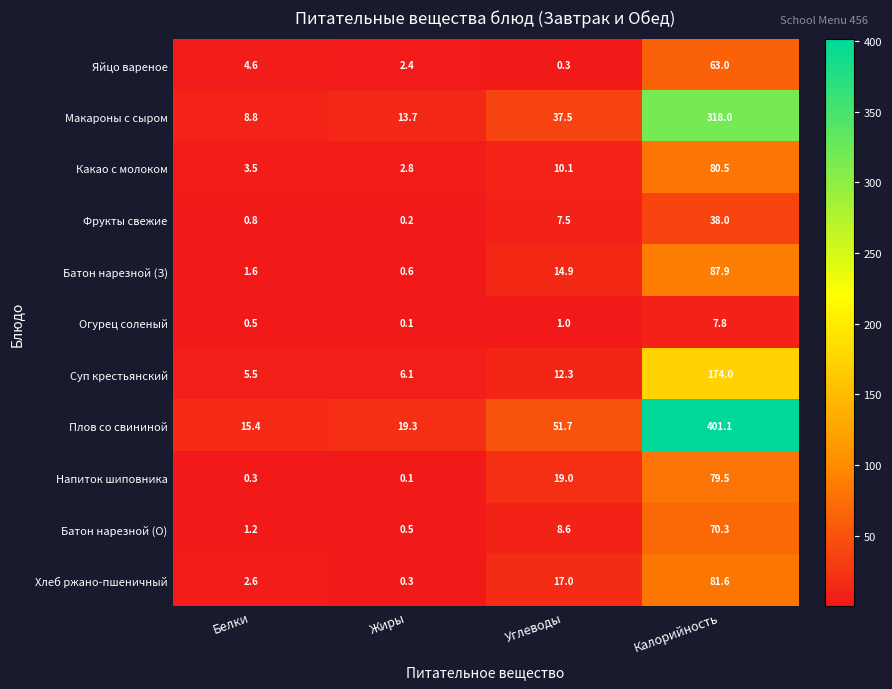

List the series in order of their peak value, highest first.

Плов со свининой, Макароны с сыром, Суп крестьянский, Батон нарезной (З), Хлеб ржано-пшеничный, Какао с молоком, Напиток шиповника, Батон нарезной (О), Яйцо вареное, Фрукты свежие, Огурец соленый